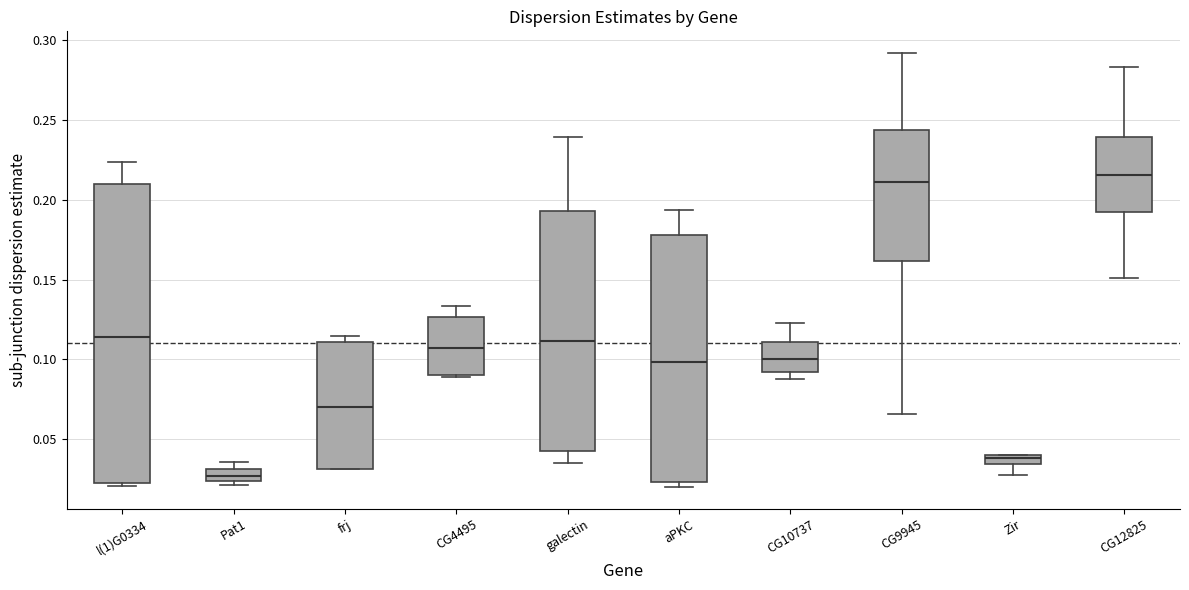

Which box has the lowest median line?

Pat1